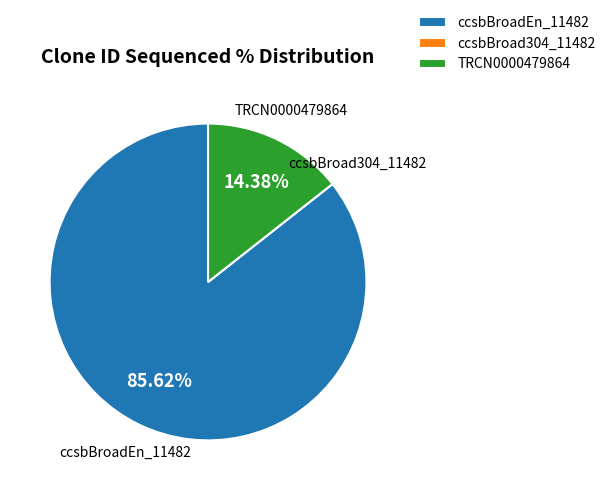

Is it true that ccsbBroadEn_11482 is 86% of the pie?

True